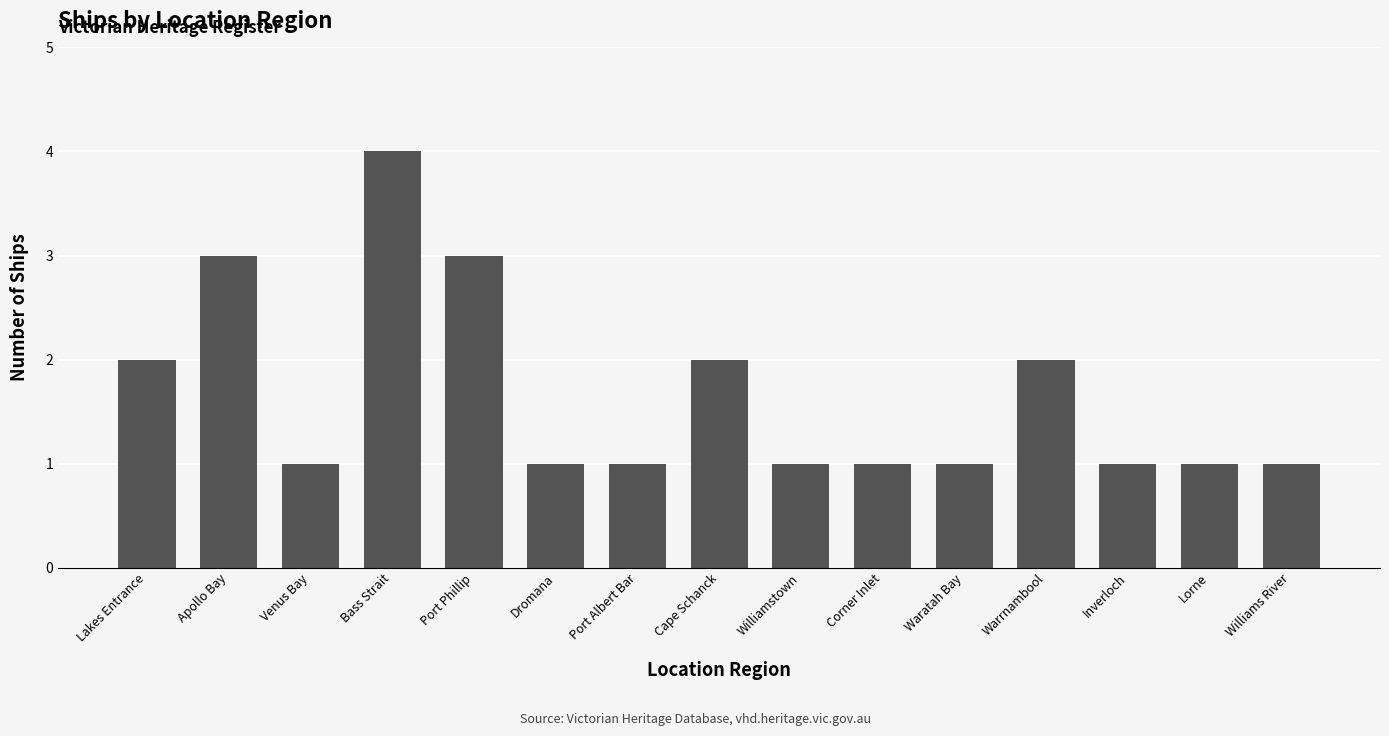

Reading right to left, what are all the values shown in this chart?

1	1	1	2	1	1	1	2	1	1	3	4	1	3	2